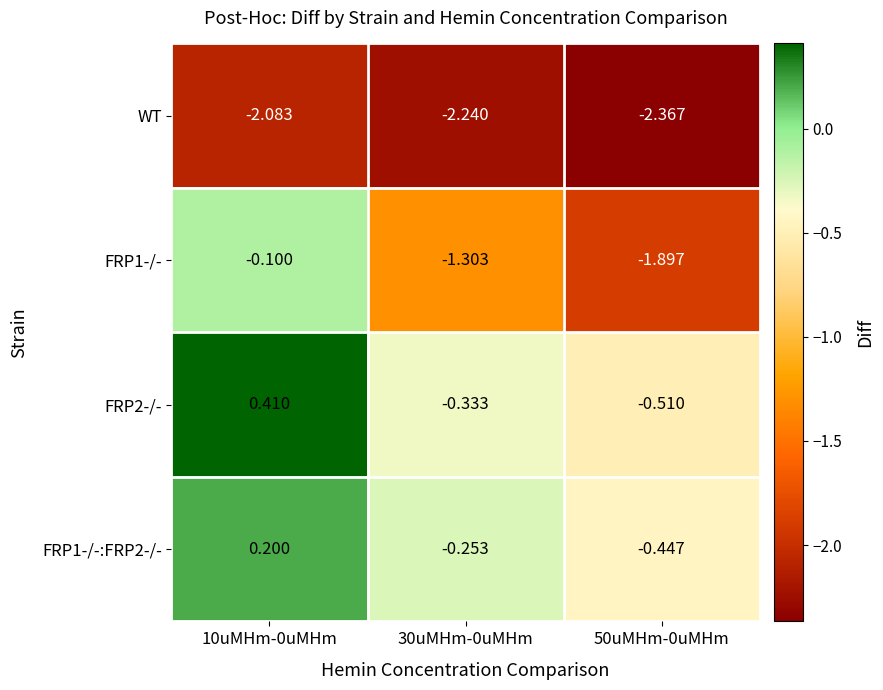

At how many categories does at least one series exceed -1?

3